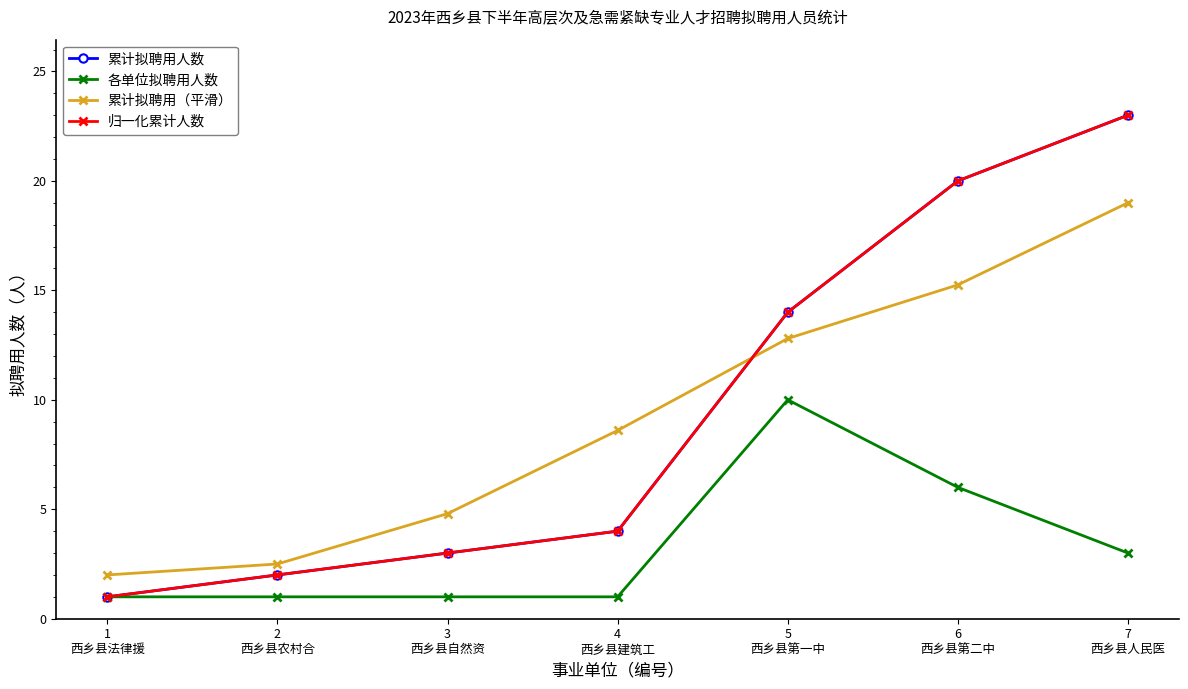

Is this an area chart (filled region under the line)?

No